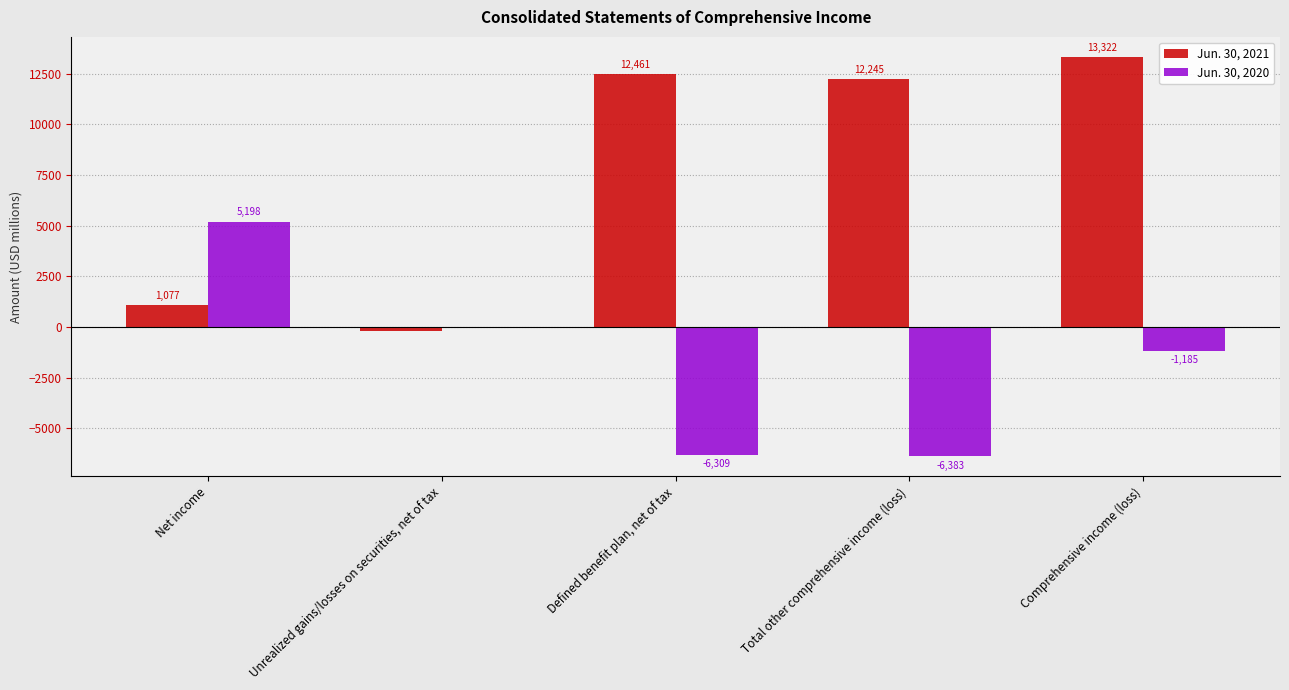

What is the difference between the second highest and second lowest values in the Jun. 30, 2020 series?

6235